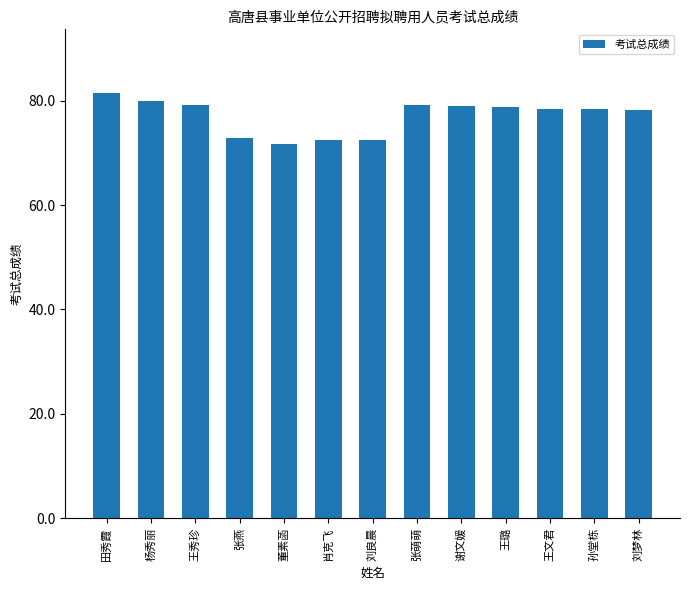

Which has a higher value, 张萌萌 or 董素菡?

张萌萌